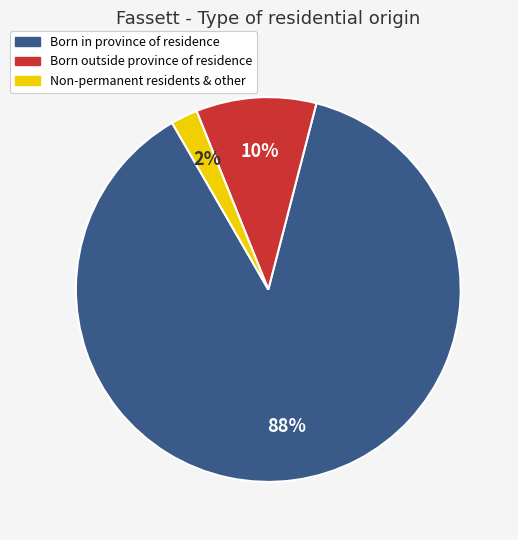

To the nearest percent, what is the combined percentage of Born outside province of residence and Non-permanent residents & other?

12%